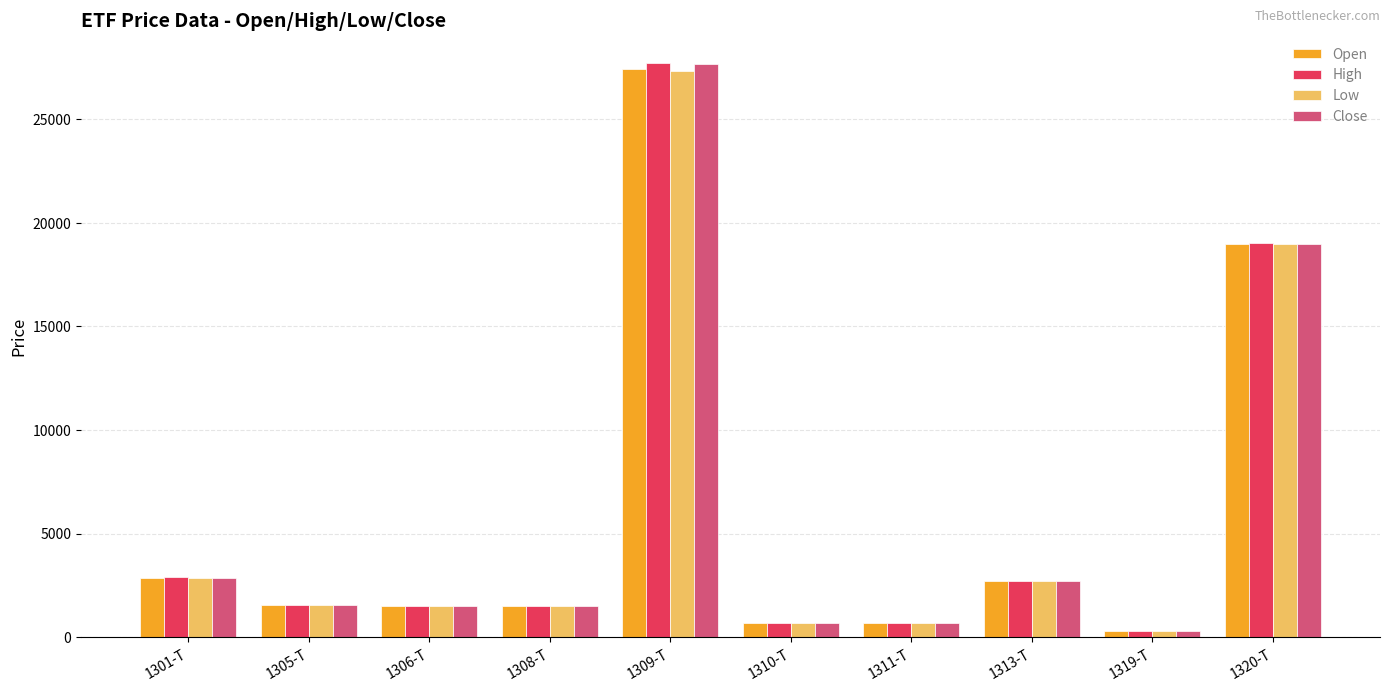

Are the bars horizontal?

No